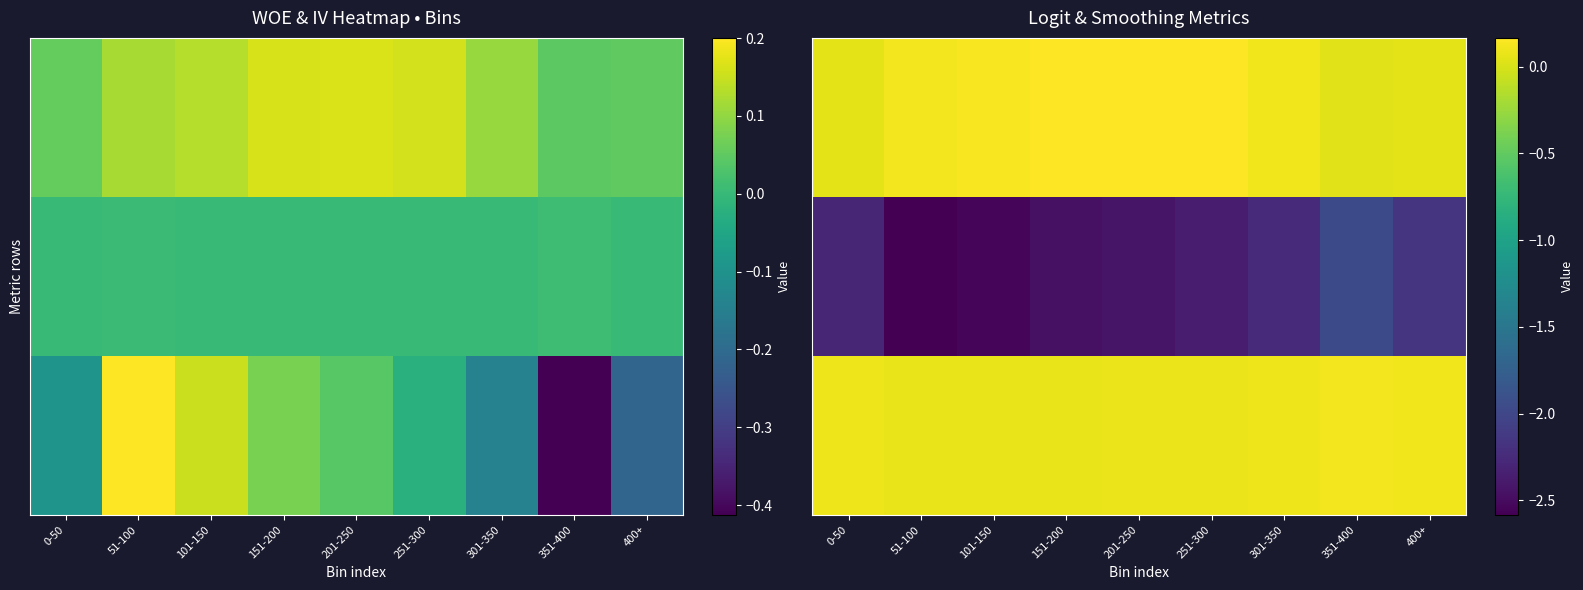

Which series has the largest total across all categories?

pct_obs